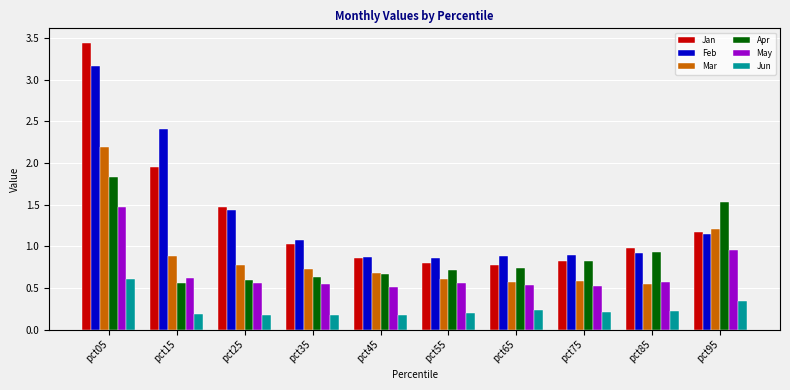

What is the value of the Jan bar at the 10th from the left?

1.2